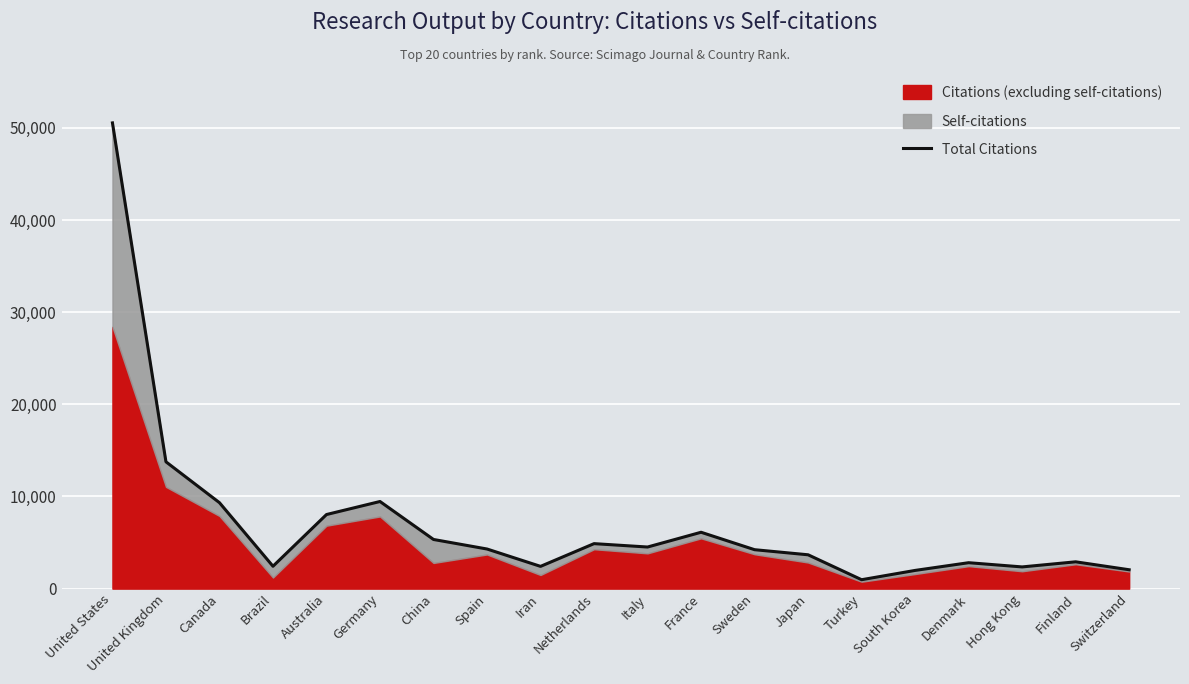

What is the ratio of the value at Japan to the value at Italy?

0.8